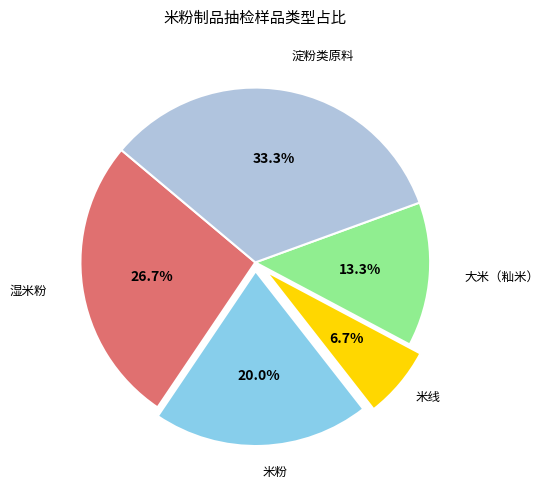

Is there a majority slice in this chart?

No